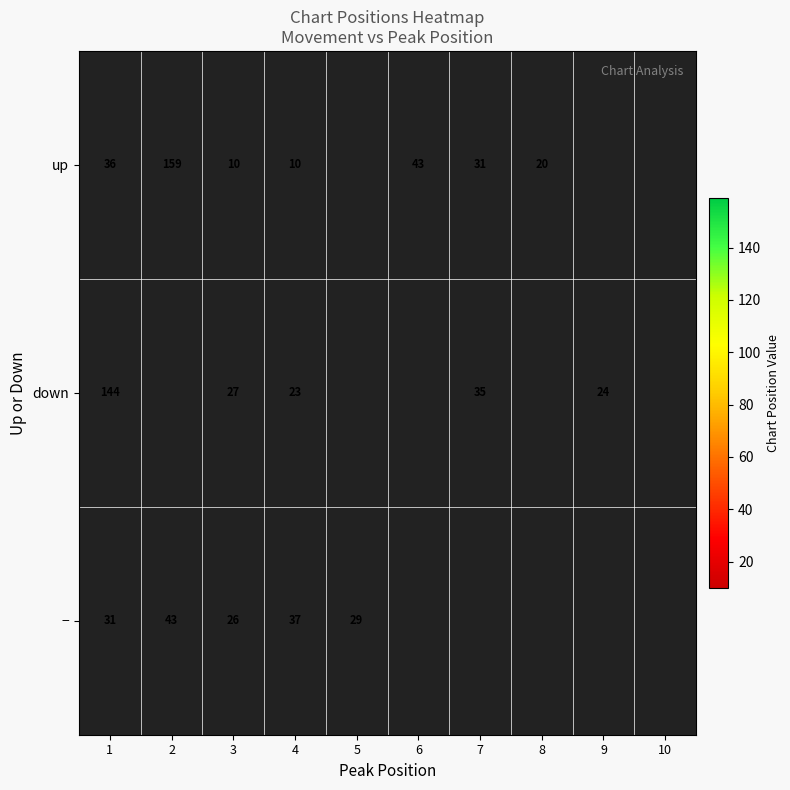

The value of up at 2 is 159. True or false?

True